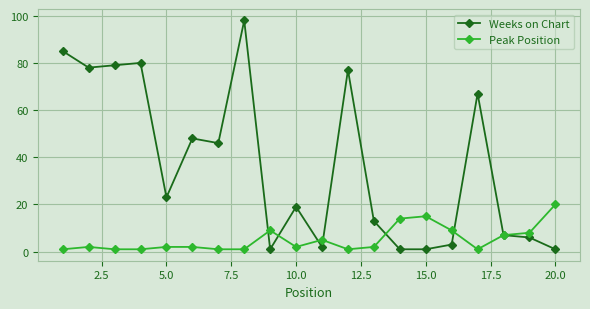

Rank the series by their average value, from lowest to highest.

Peak Position, Weeks on Chart